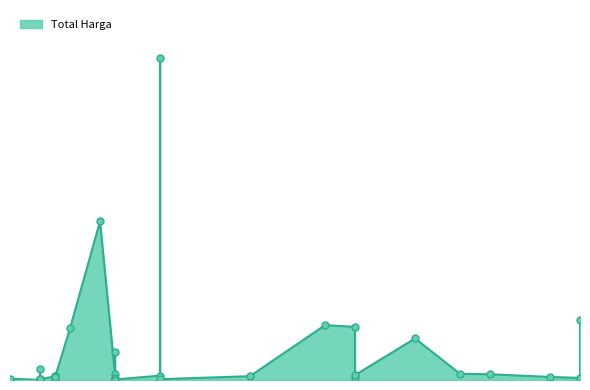

Which has a higher value, 2021-11-03 or 2021-11-03?

2021-11-03